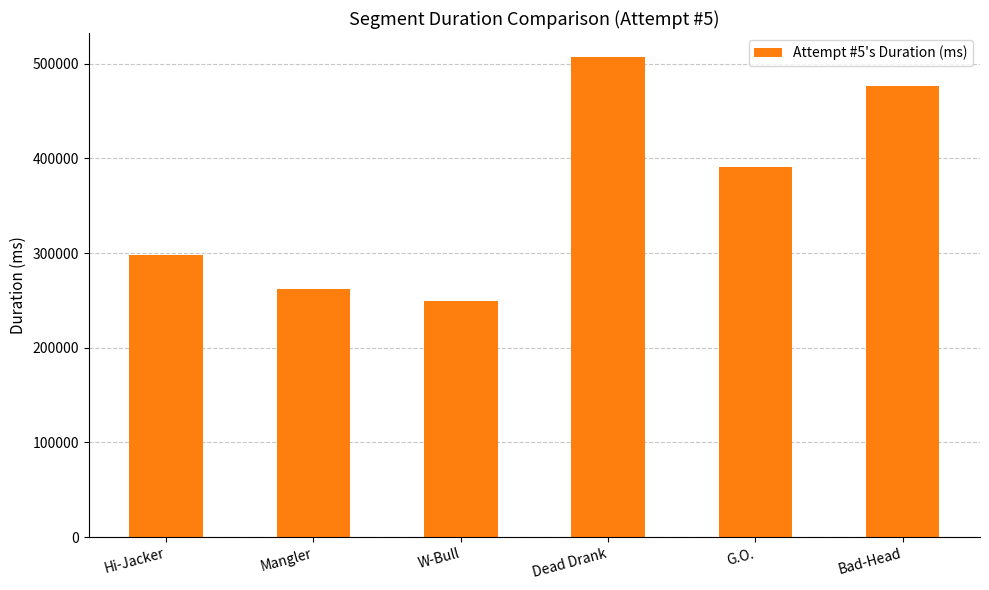

What is the approximate value at Hi-Jacker, to the nearest 50?

297750